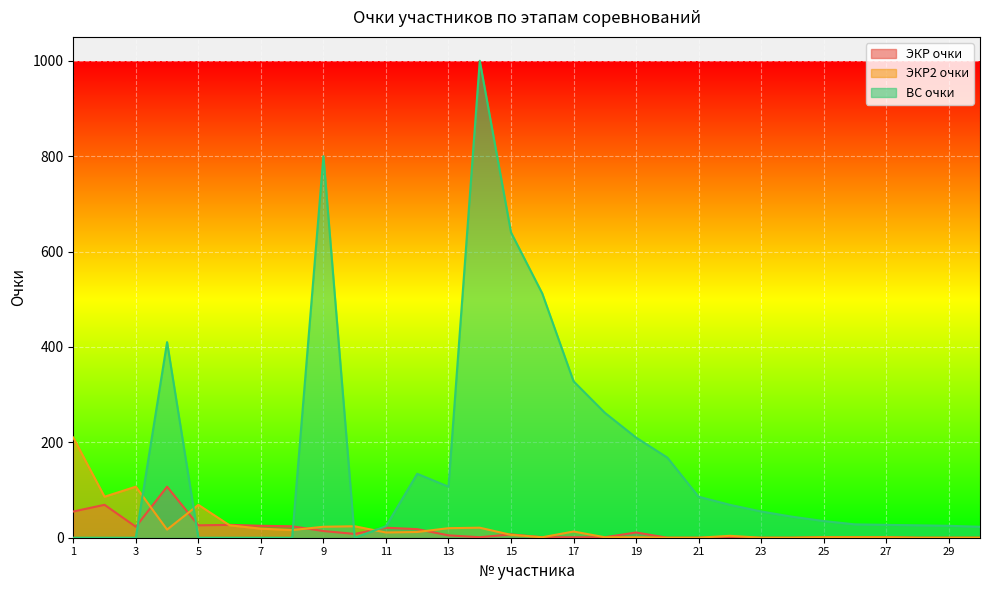

What is the difference between the highest and lowest values at 19?

209